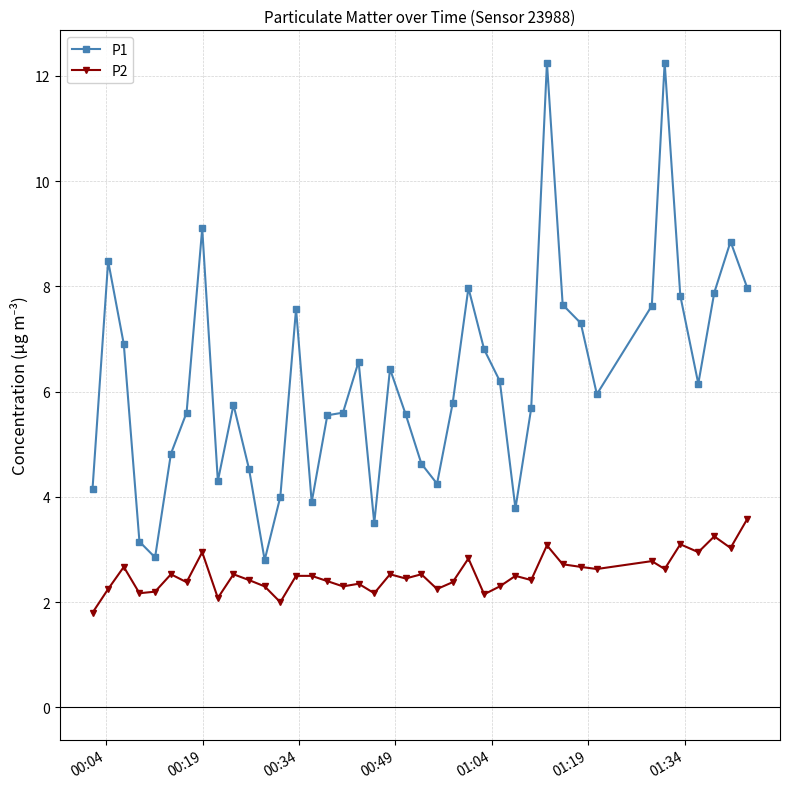

Rank the series by their maximum value, from lowest to highest.

P2, P1